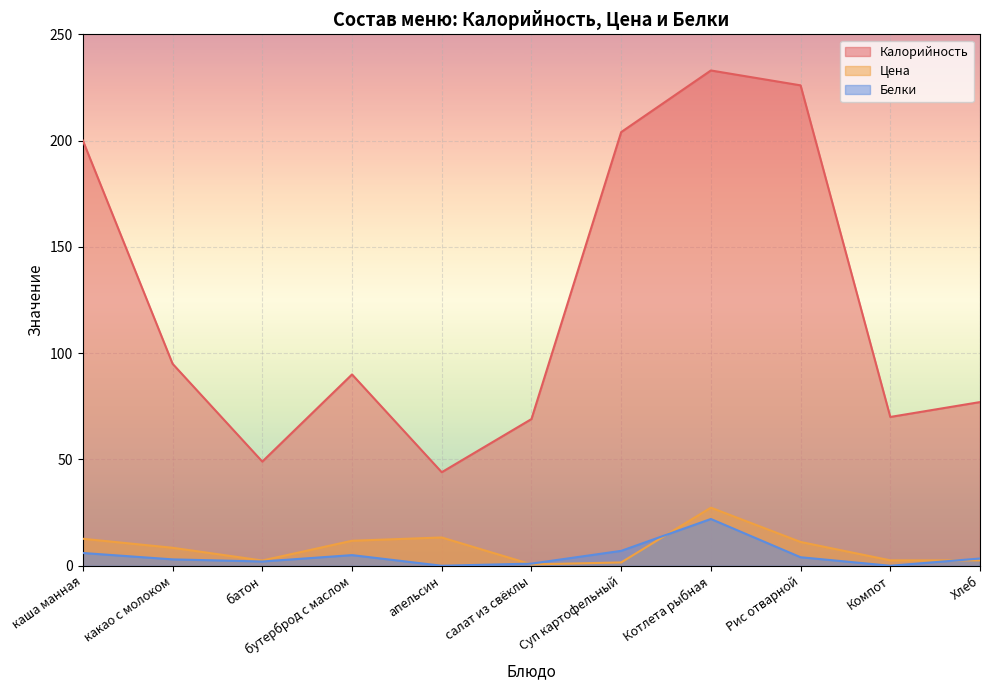

How many values in Белки are above zero?

9